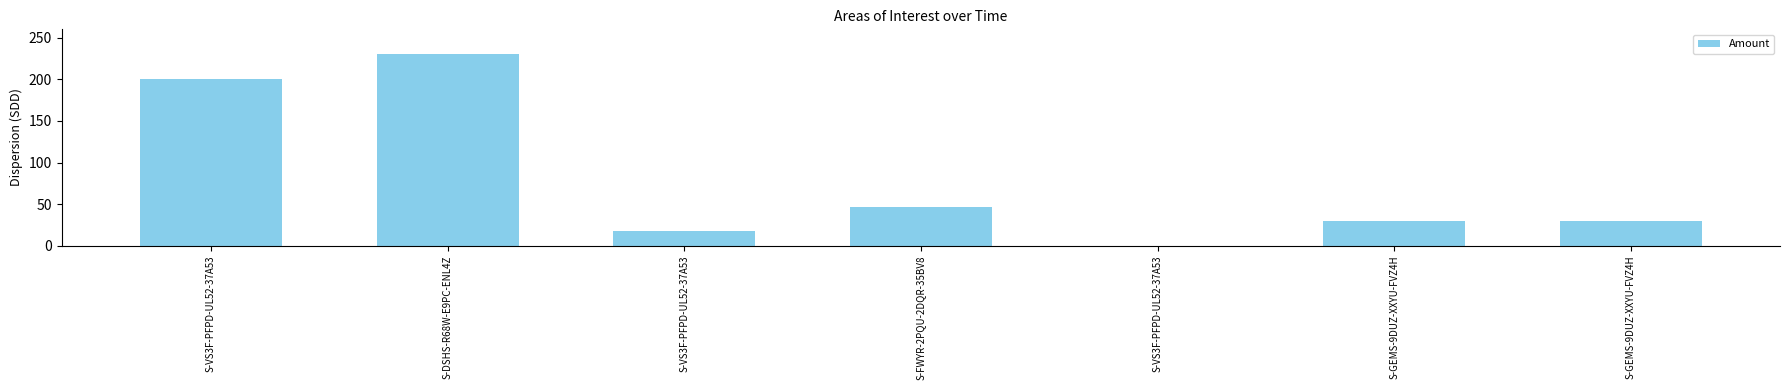

Does the chart contain stacked bars?

No